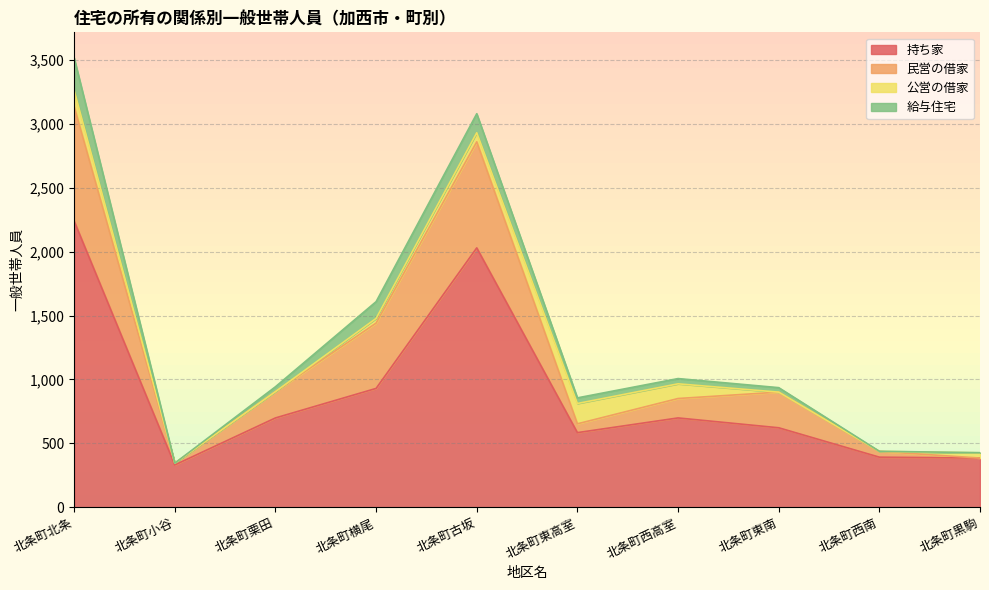

Is it true that 民営の借家 equals 187 at 北条町西南?

False